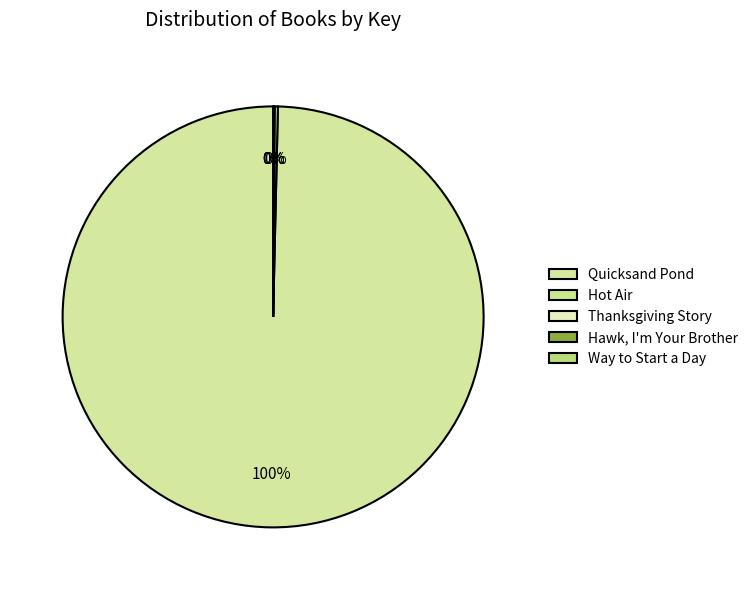

The Hot Air slice represents 0% of the pie. True or false?

True